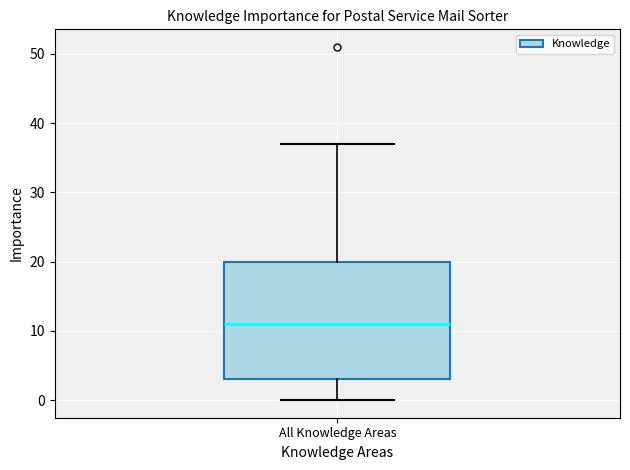

Where does the lower whisker of the box for All Knowledge Areas end on the y-axis? The values are not printed on the chart, so give them approximately, as read against the axis.

0